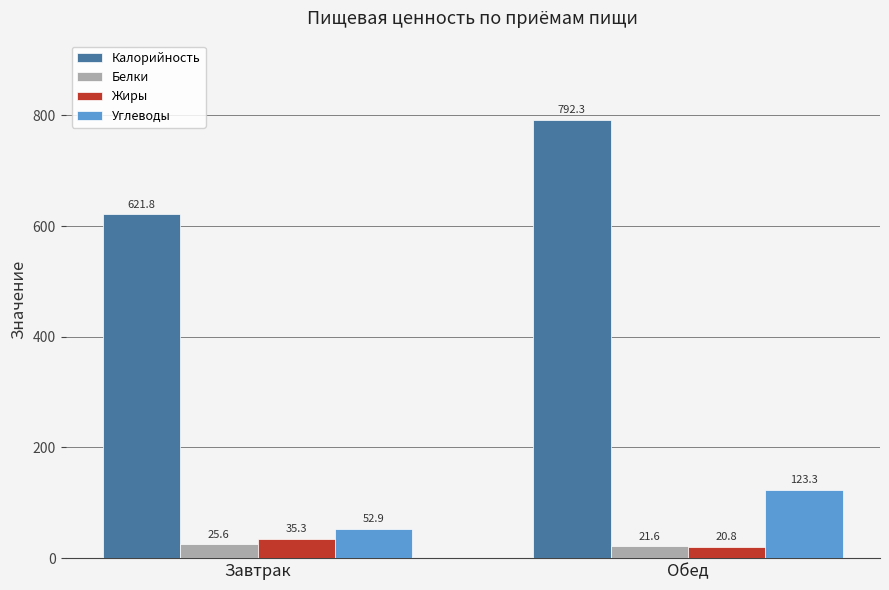

Between Завтрак and Обед, which series saw the biggest shift?

Калорийность